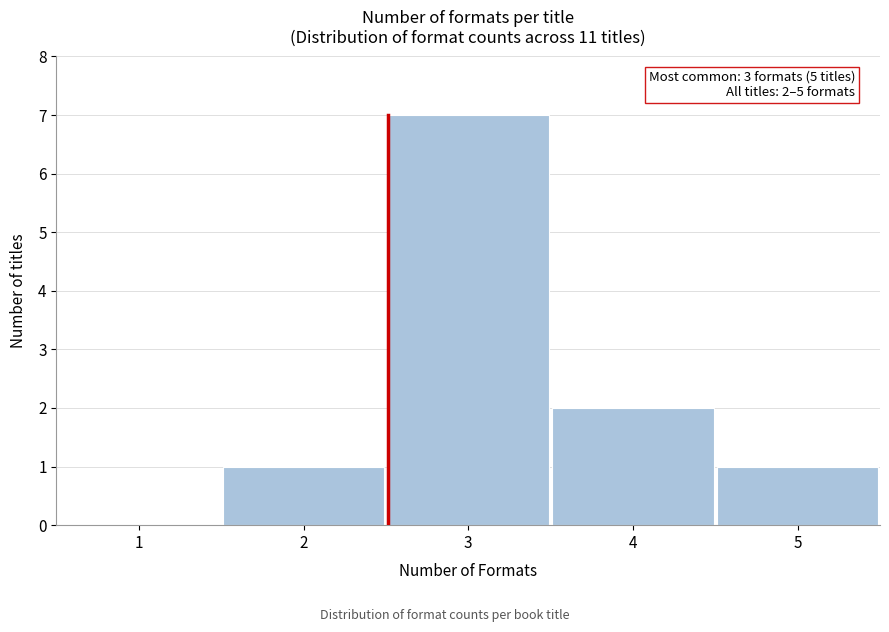

Over which range of the x-axis is the bar tallest?

2.5 to 3.5